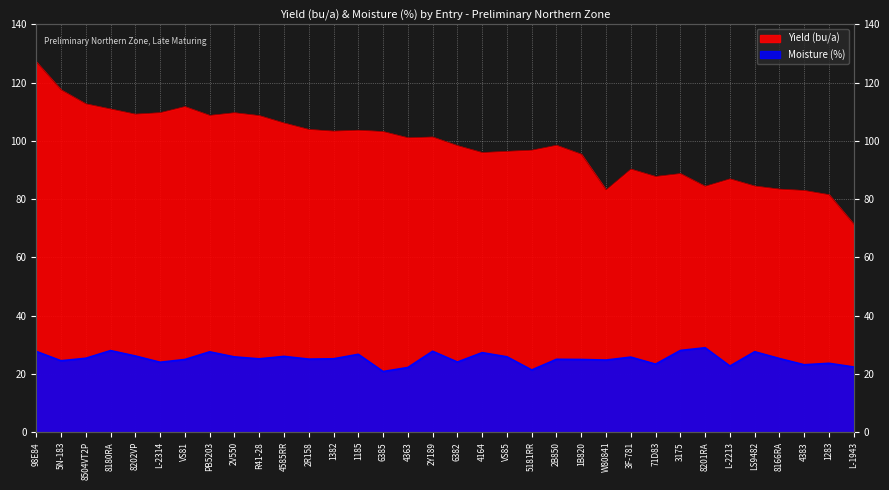

What is the average value of the Yield (bu/a) series?

98.7